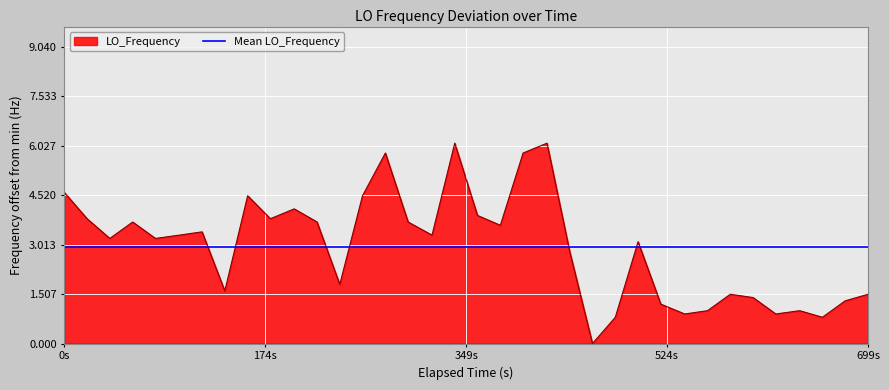

Where does the LO_Frequency series first go above 3?

0s